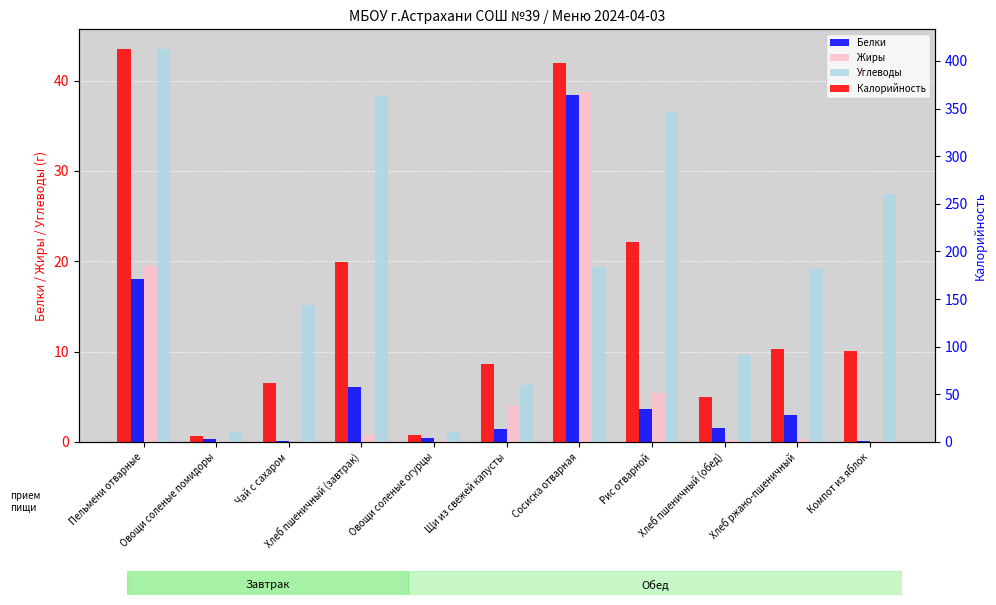

What is the label of the 8th bar from the left?

Рис отварной